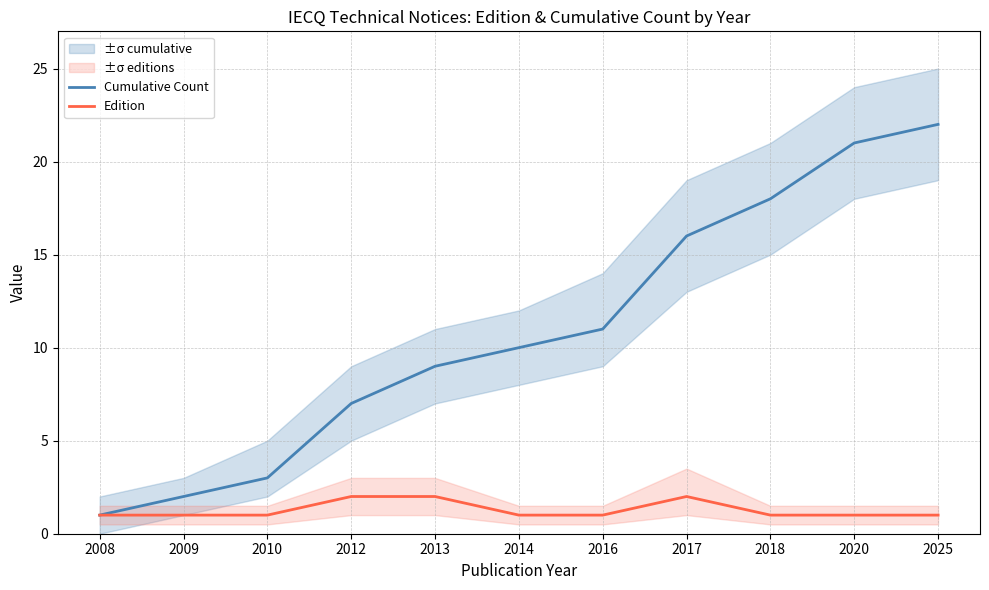

True or false: Edition and Cumulative Count intersect in this chart.

False